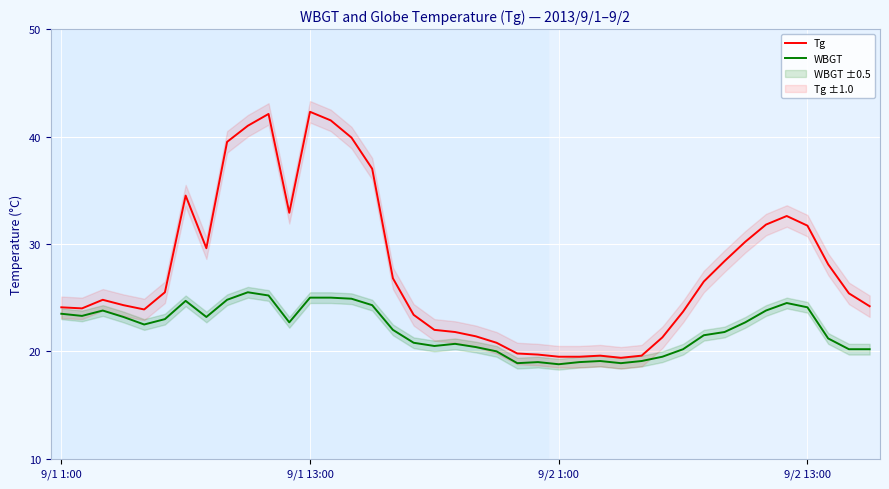

What position from the left is 27?

28